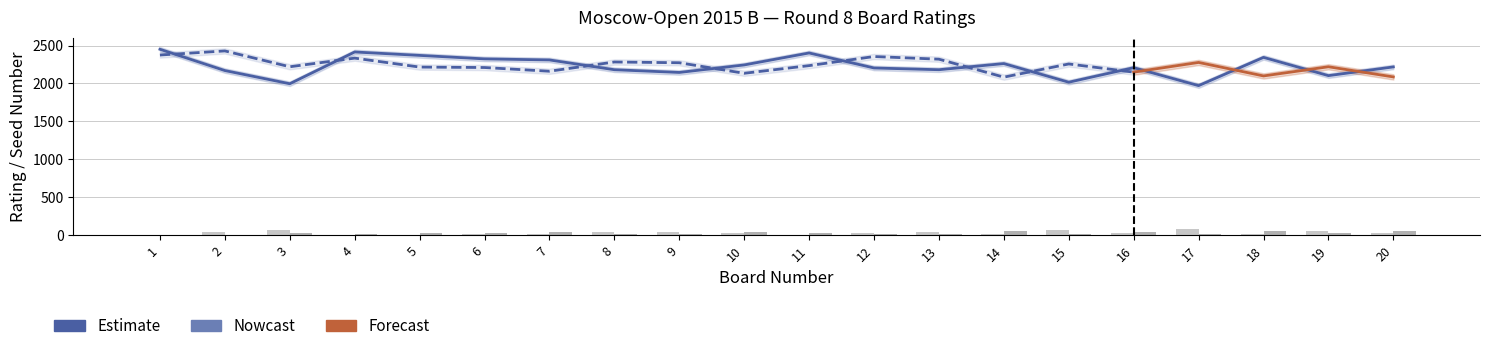

How many data points in White Rating are above 2218?

9